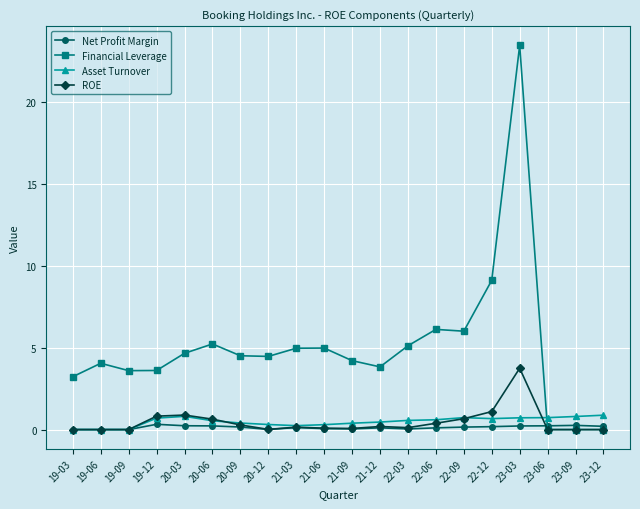

True or false: Net Profit Margin has more than 1 points higher than both neighbors.

True